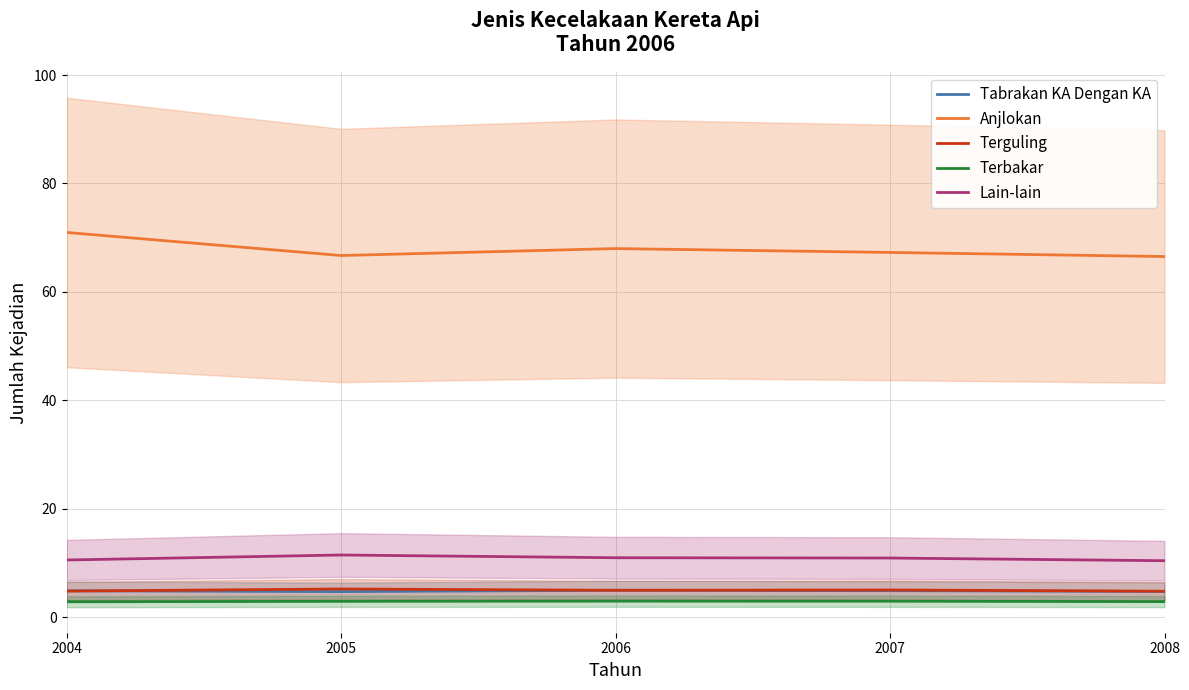

Reading left to right, transcribe all the data shown in this chart.

Tabrakan KA Dengan KA: 4.9	4.8	5.0	4.9	4.8
Anjlokan: 71.0	66.7	68.0	67.3	66.5
Terguling: 4.9	5.2	5.0	5.1	4.8
Terbakar: 2.9	3.0	3.0	3.0	2.9
Lain-lain: 10.6	11.5	11.0	10.9	10.5